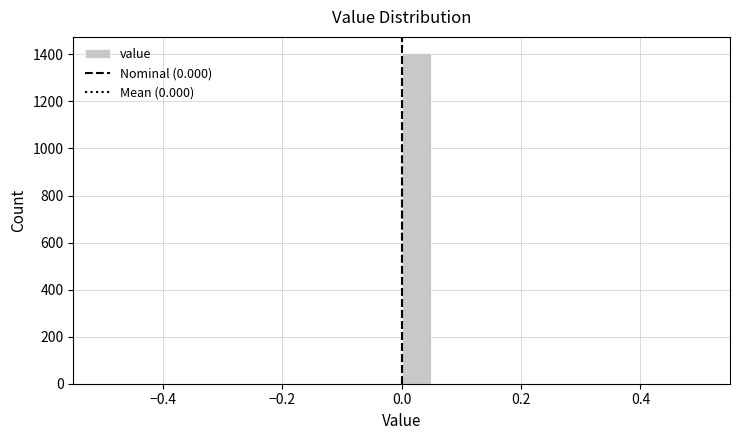

Read against the x-axis, roughly where is the centre of the tallest bar?

0.02